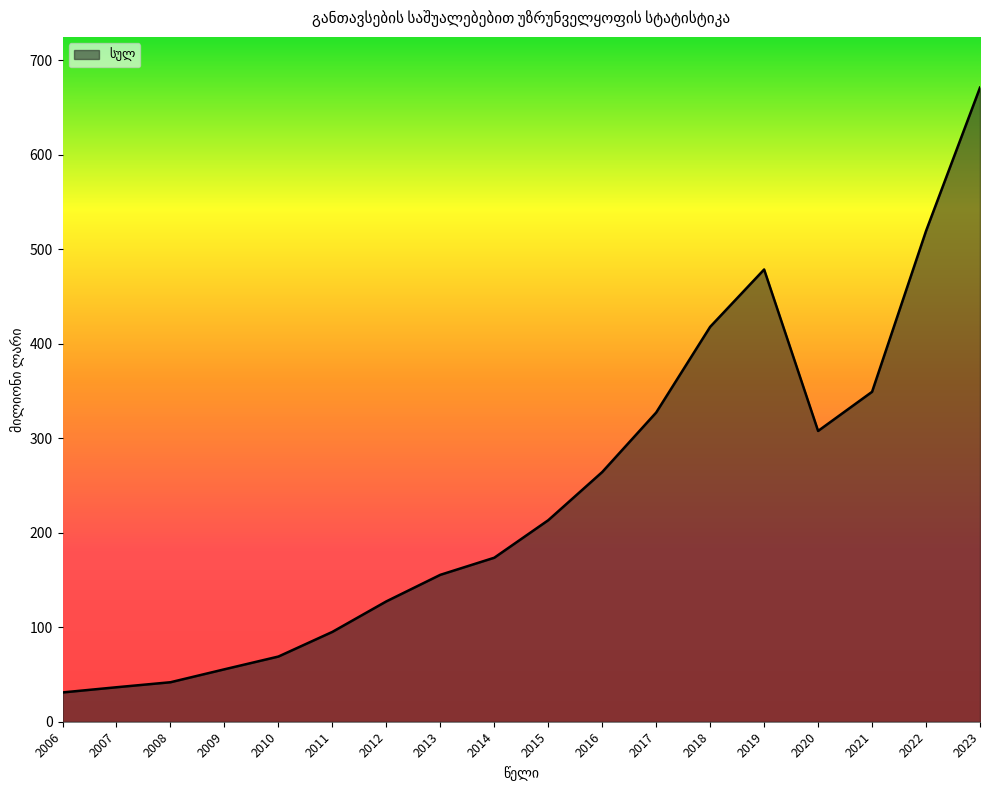

Count the number of values greater than 213.

9